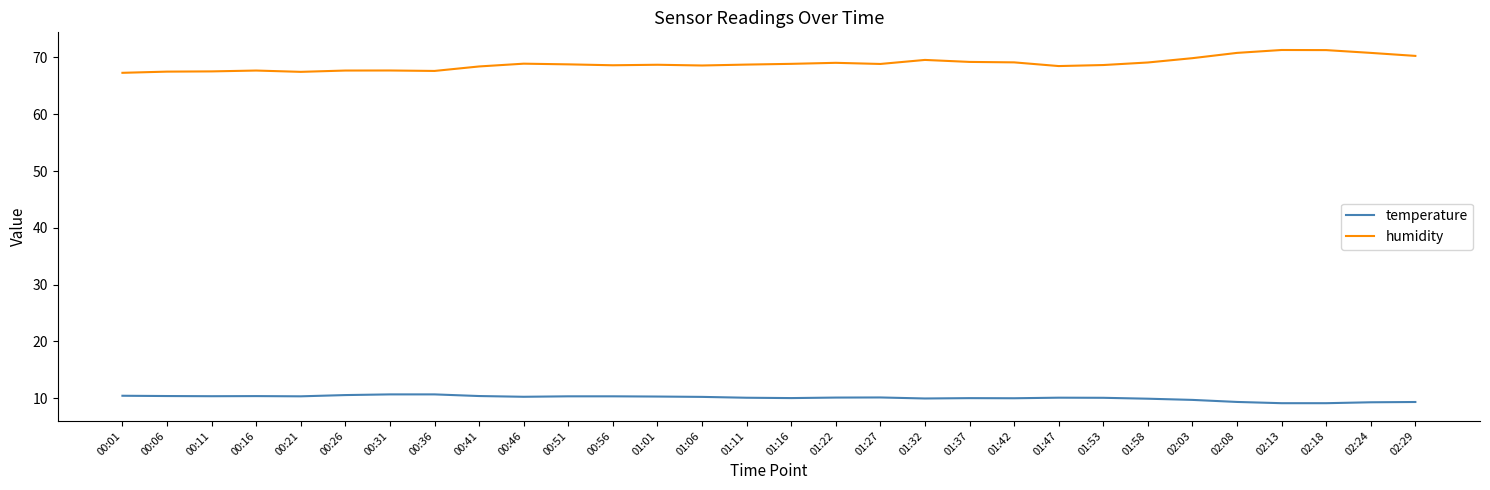

What is the minimum value shown in the chart?

9.1